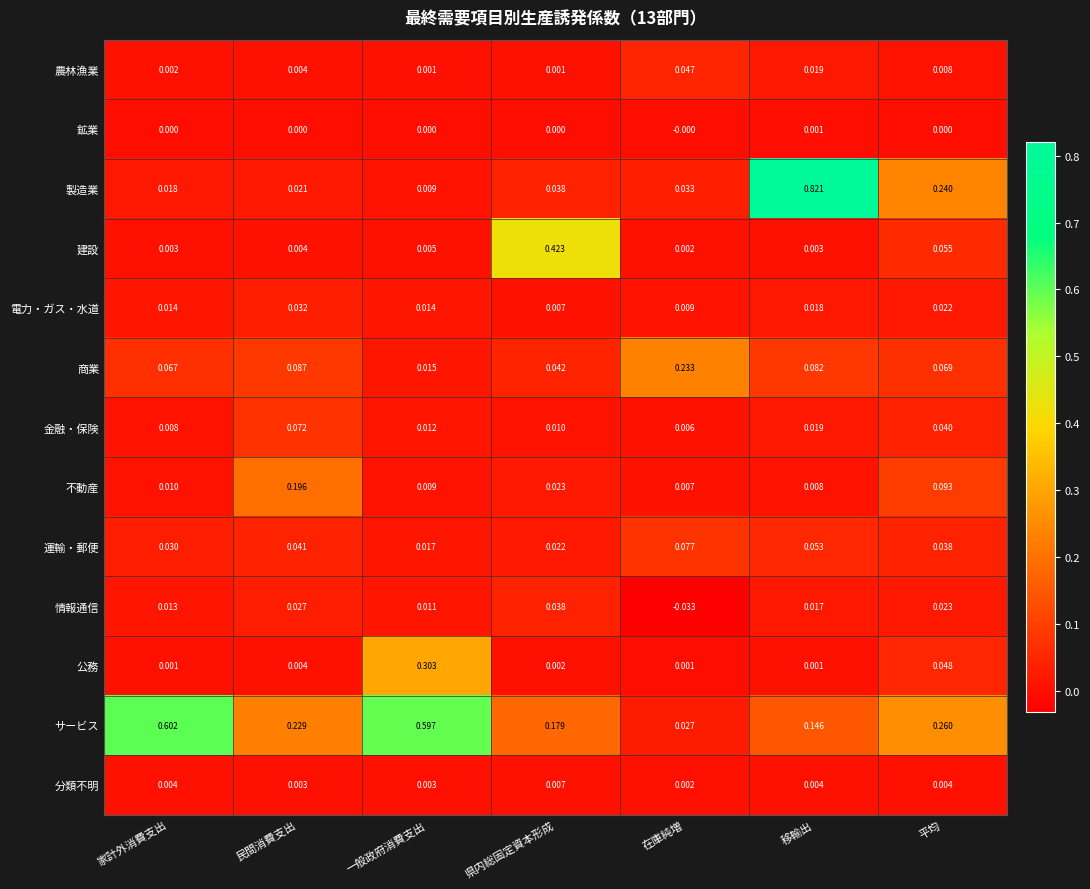

Which series has the largest range (max minus min)?

製造業